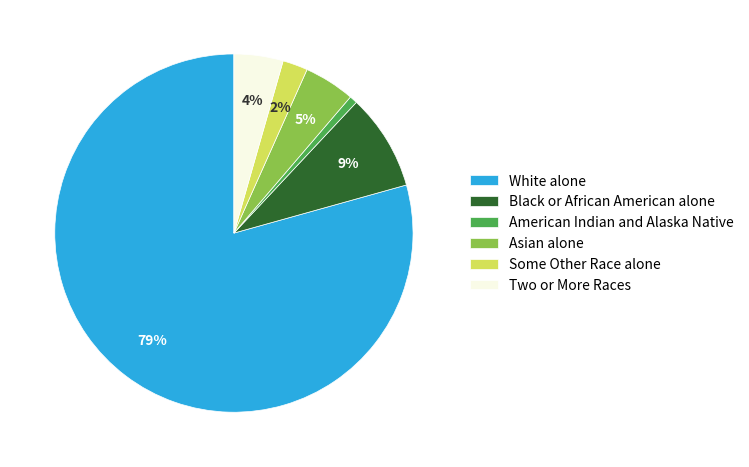

How many slices are in this pie chart?

6